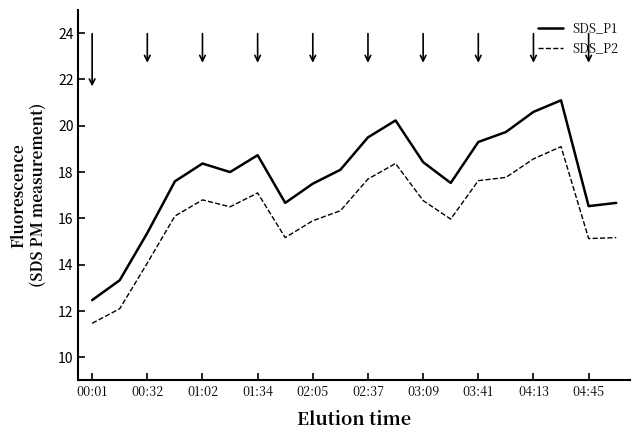

What are all the series names shown in the legend?

SDS_P1, SDS_P2